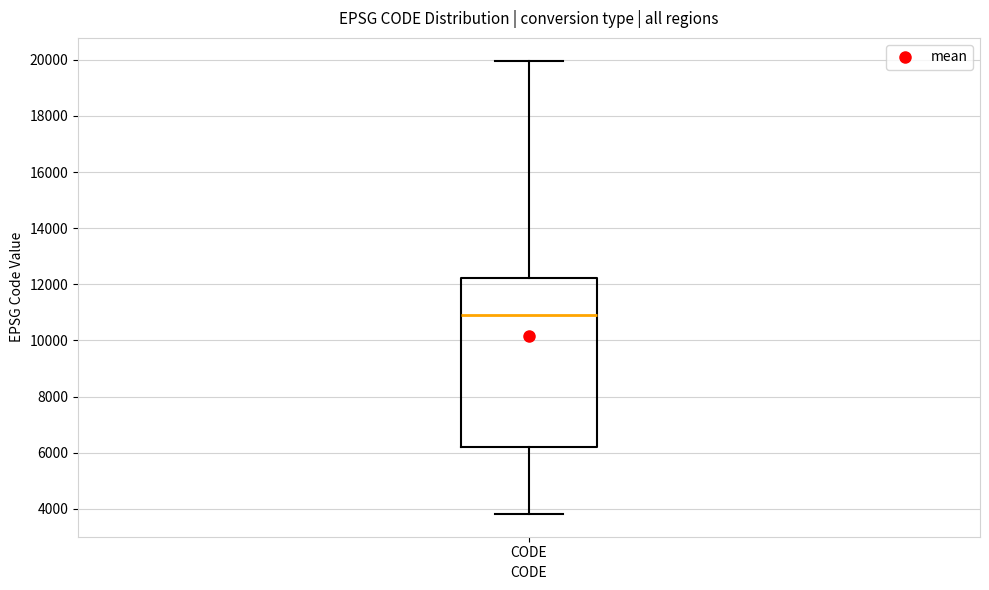

Read this box plot against the y-axis: the position of the median line, the range covered by the box, and the ends of both whiskers. The values are not printed on the chart, so give them approximately, as read against the axis.

median 10800, box 6200 to 12200, whiskers 3800 to 20000